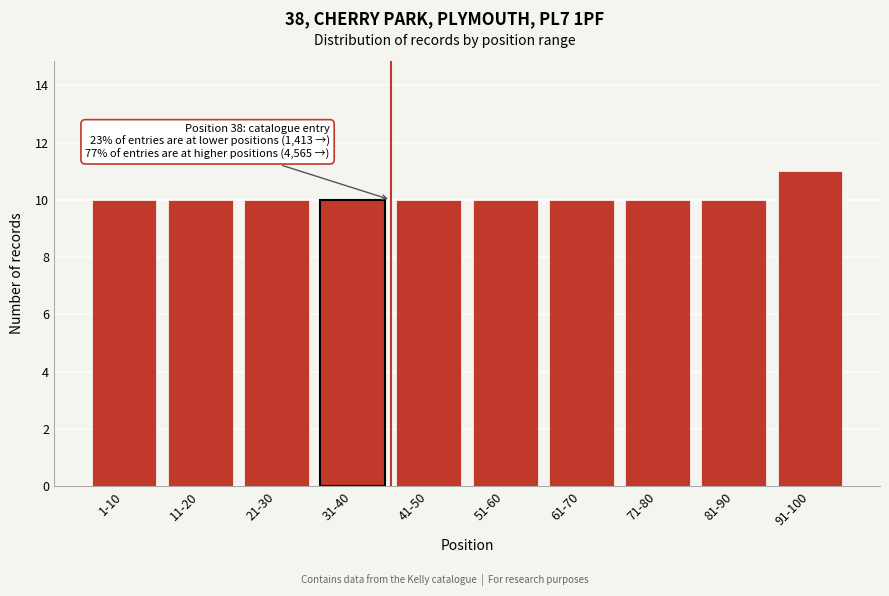

Reading left to right, transcribe all the data shown in this chart.

10	10	10	10	10	10	10	10	10	11